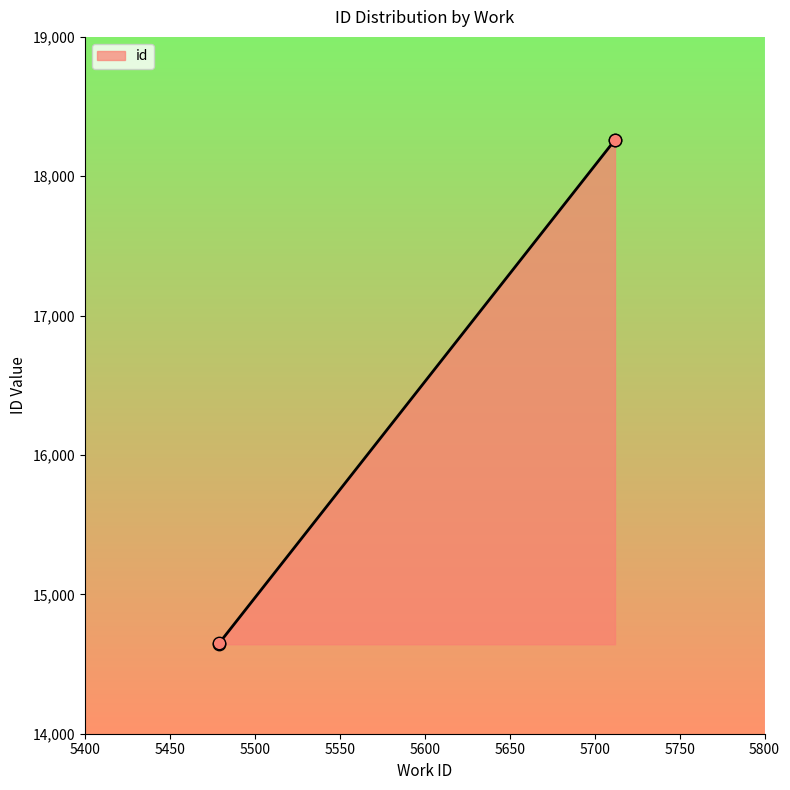

What is the ratio of the value at 5479 to the value at 5712?

0.8